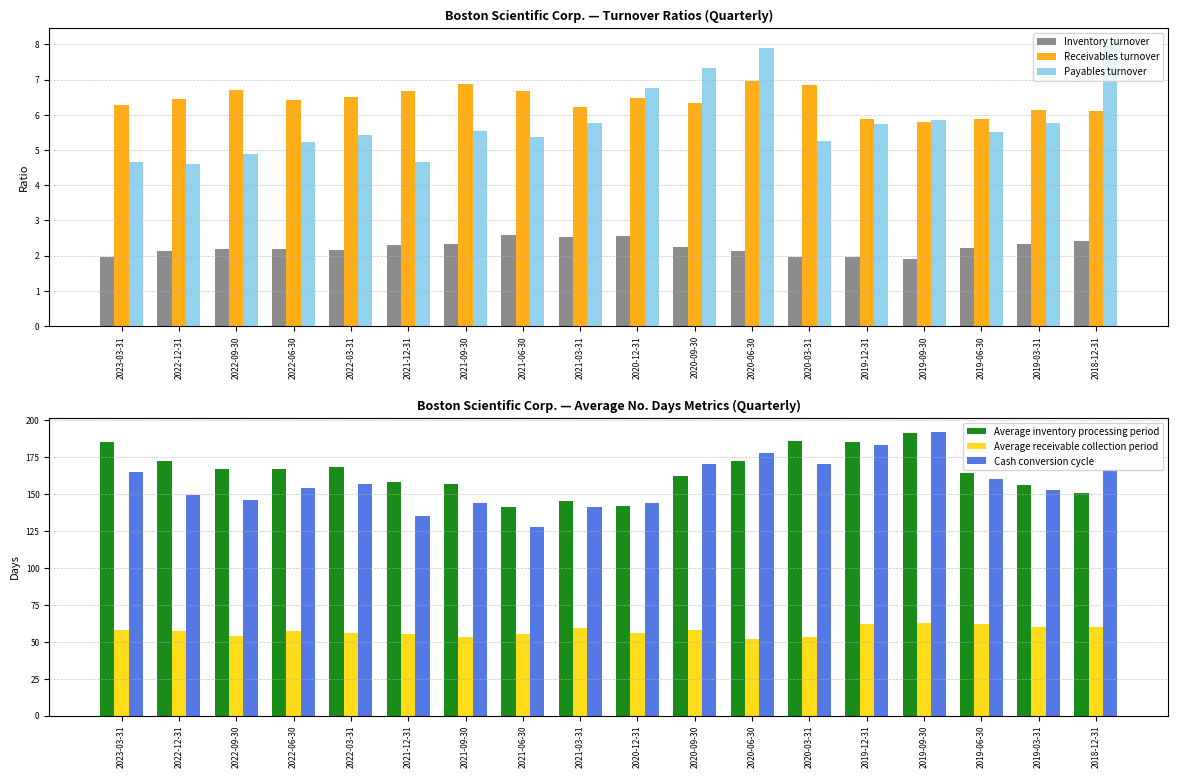

Is it true that Payables turnover equals 3.6 at 2020-06-30?

False